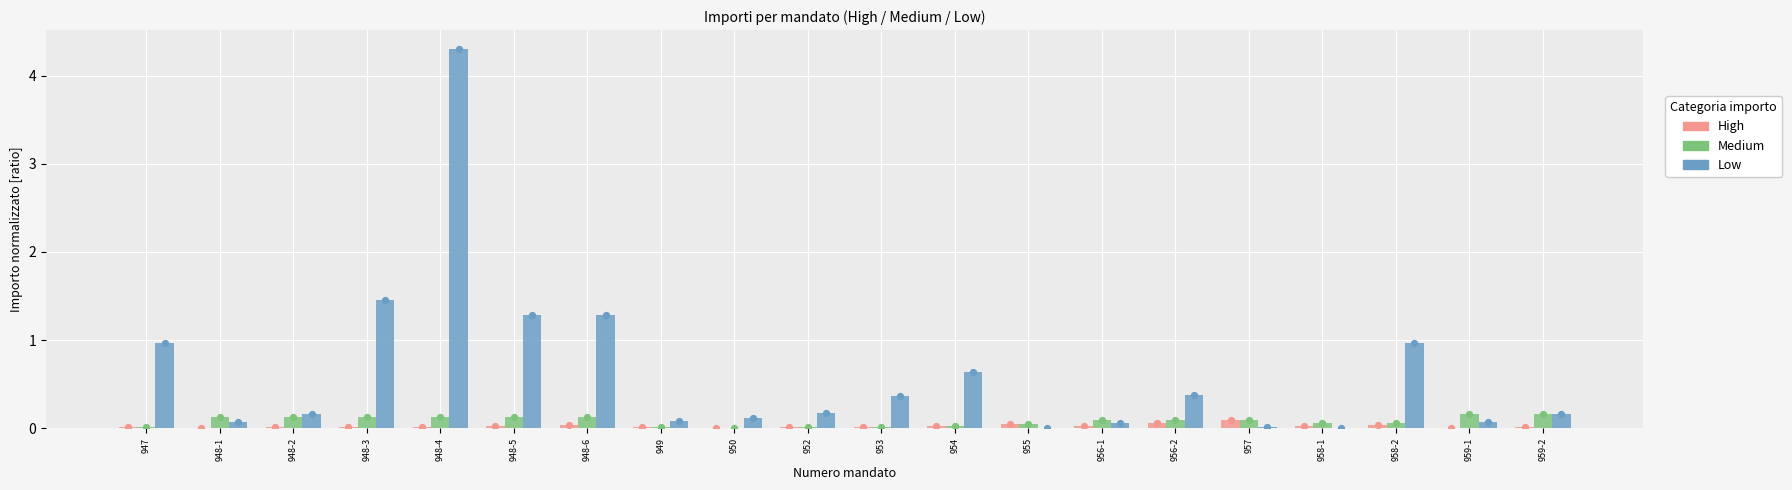

What are all the series names shown in the legend?

High, Medium, Low